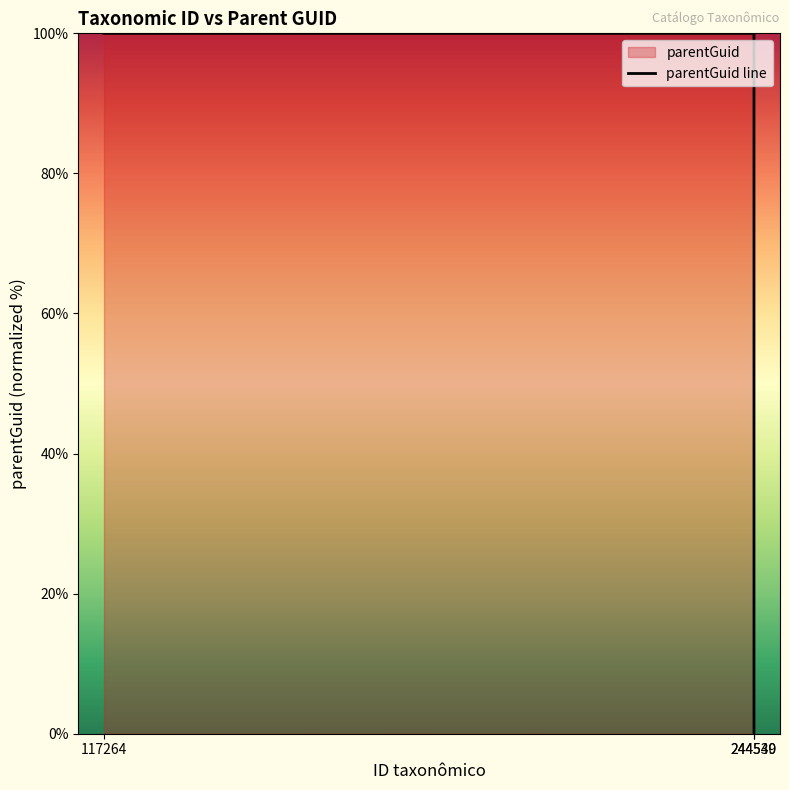

Where is the data nearest to the value 50?

244540